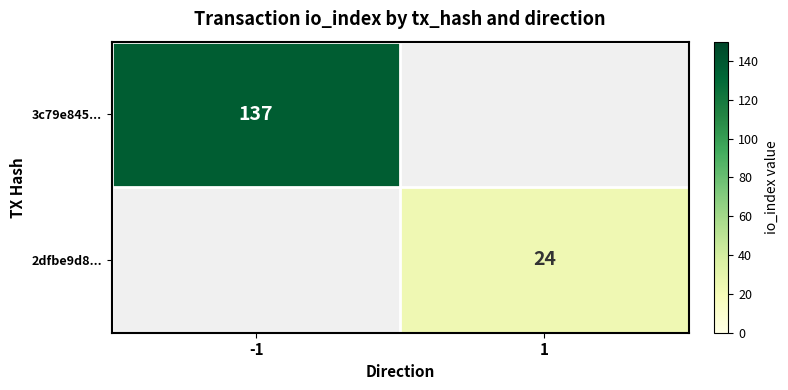

Is it true that 2dfbe9d8... equals 24 at 1?

True